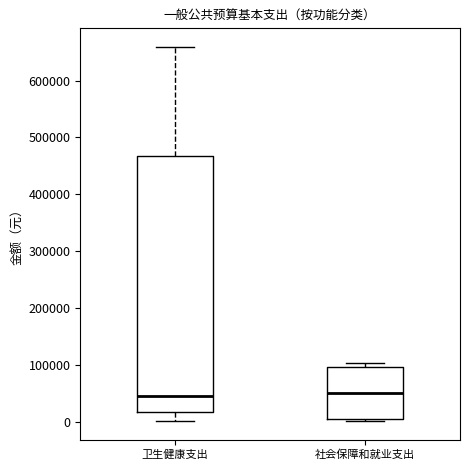

Where does the median line of the box for 社会保障和就业支出 sit on the y-axis? The values are not printed on the chart, so give them approximately, as read against the axis.

50000